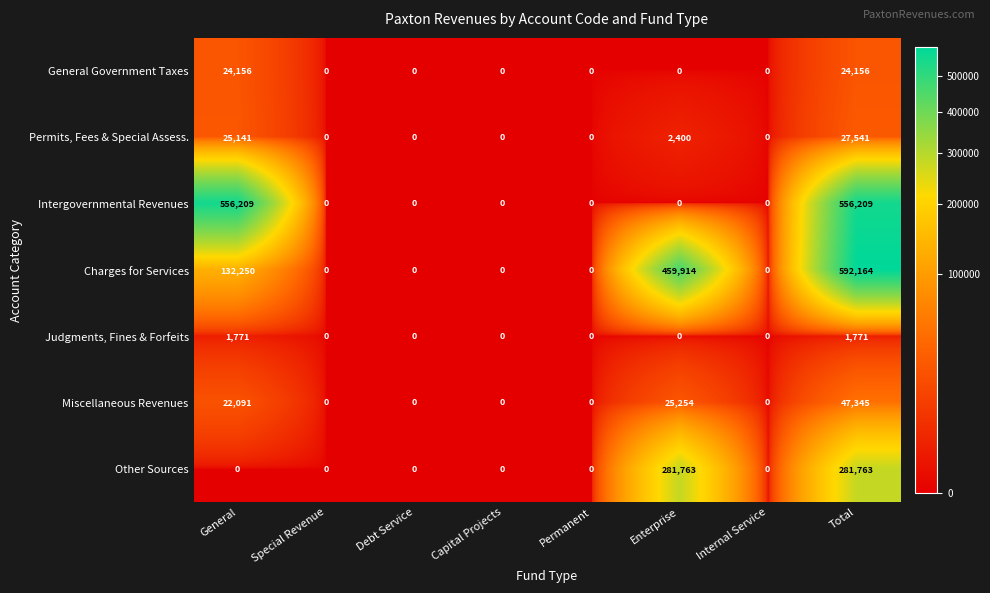

Read the Intergovernmental Revenues value at Total.

556209